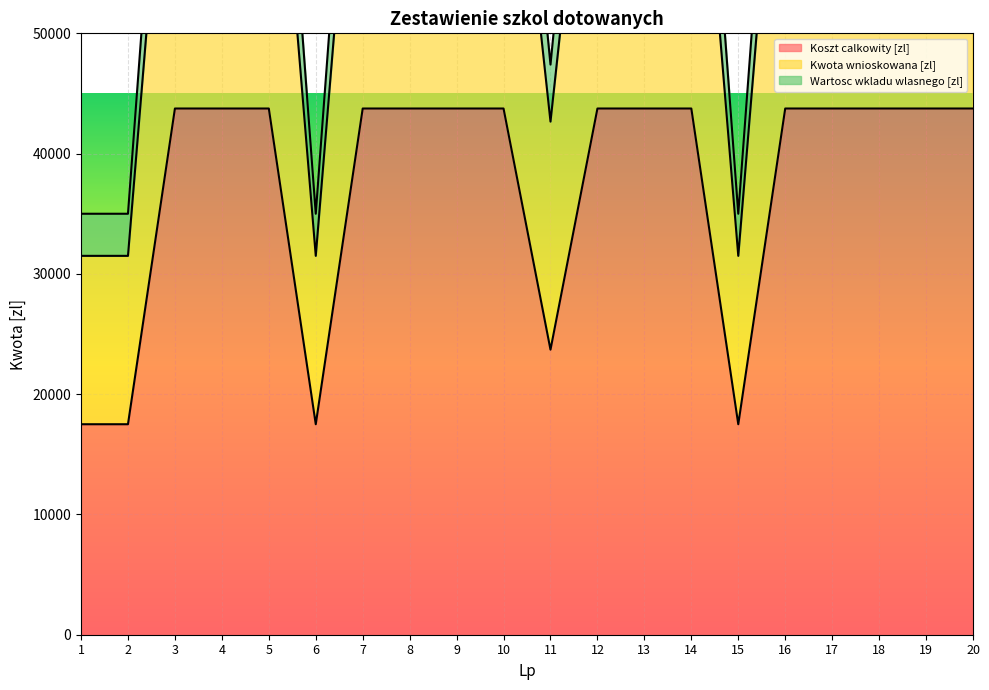

List the series in order of their overall mean, highest first.

Wartosc wkladu wlasnego [zl], Kwota wnioskowana [zl], Koszt calkowity [zl]